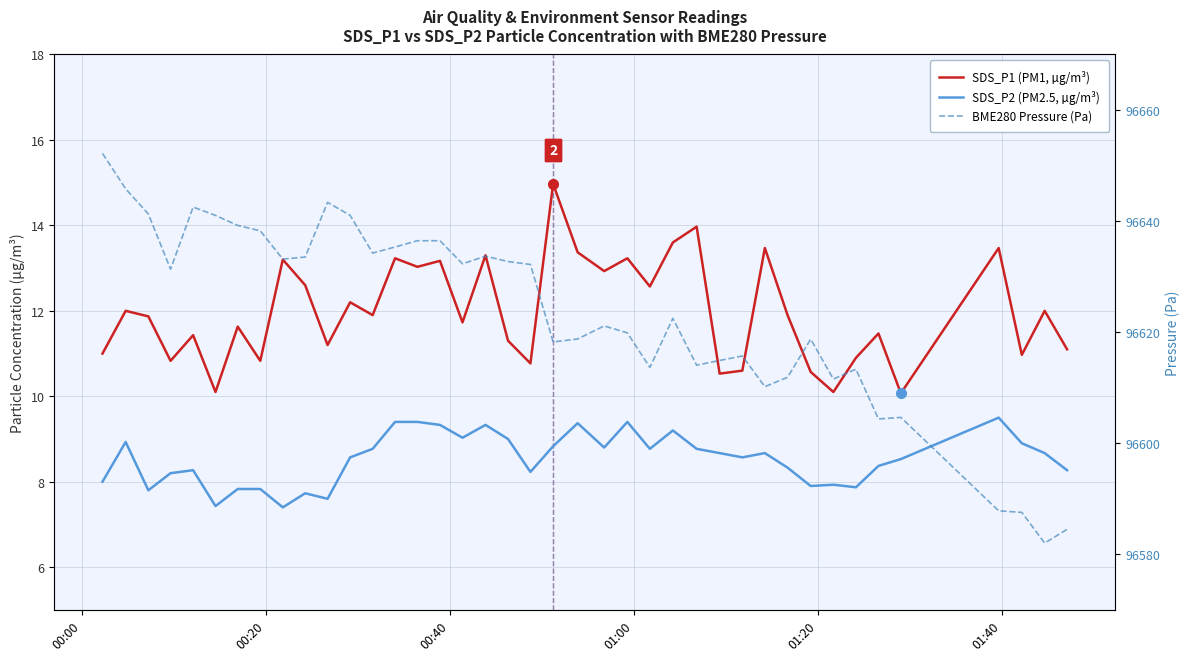

Which series has the largest total across all categories?

BME280 Pressure (Pa)